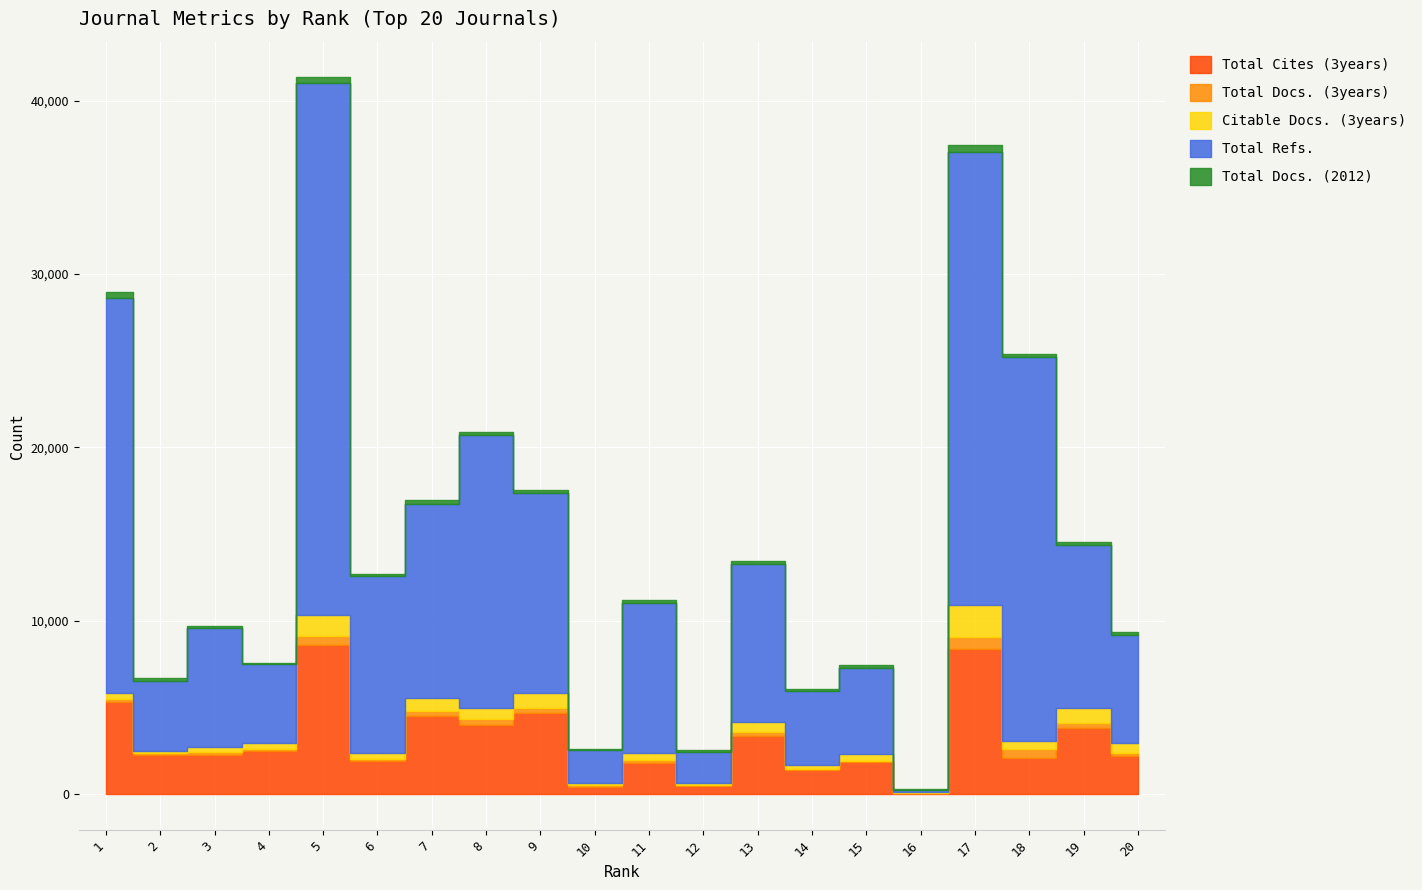

True or false: Total Docs. (2012) and Total Cites (3years) cross at least once.

False